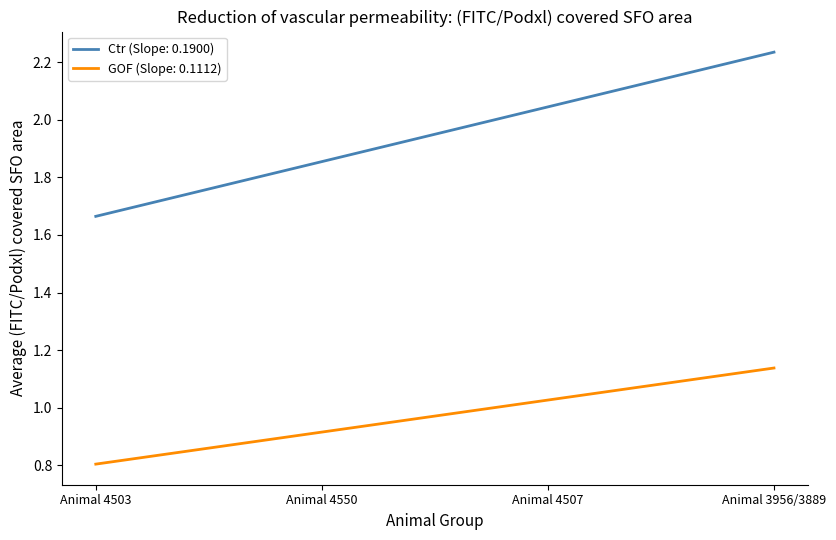

Which series has the largest range (max minus min)?

Ctr (Slope: 0.1900)